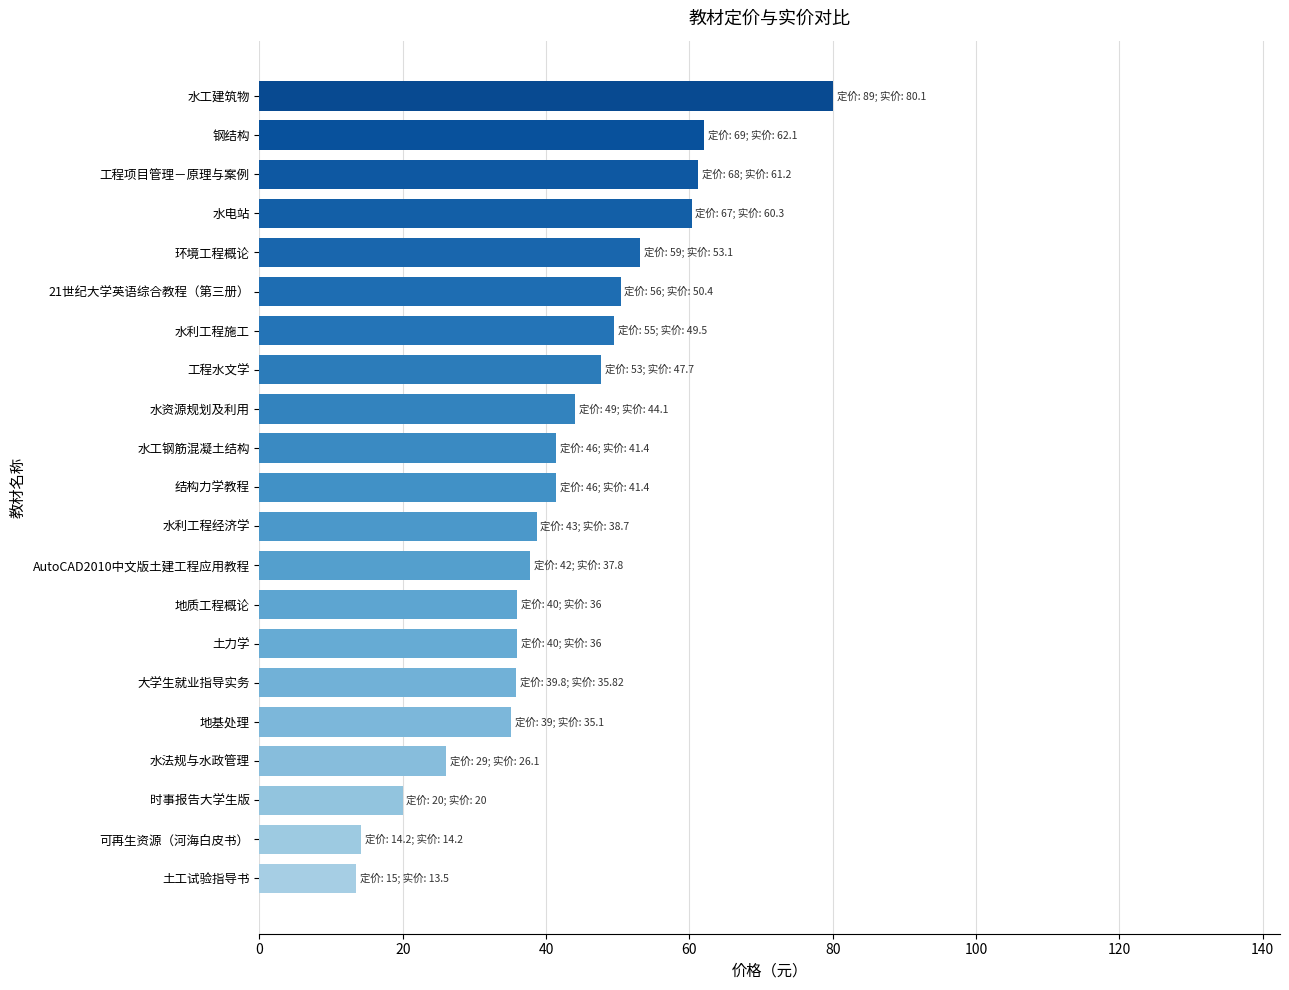

How many series are shown in this chart?

1